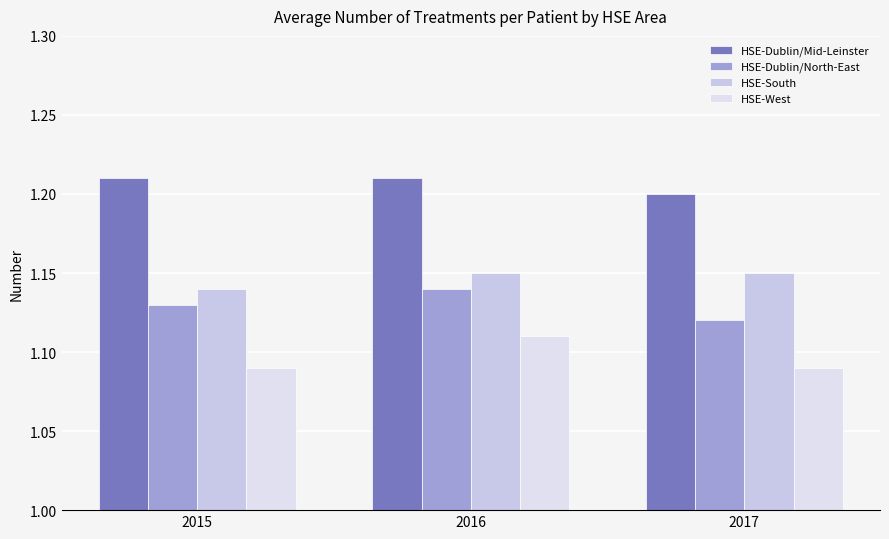

What is the maximum value shown in the chart?

1.2